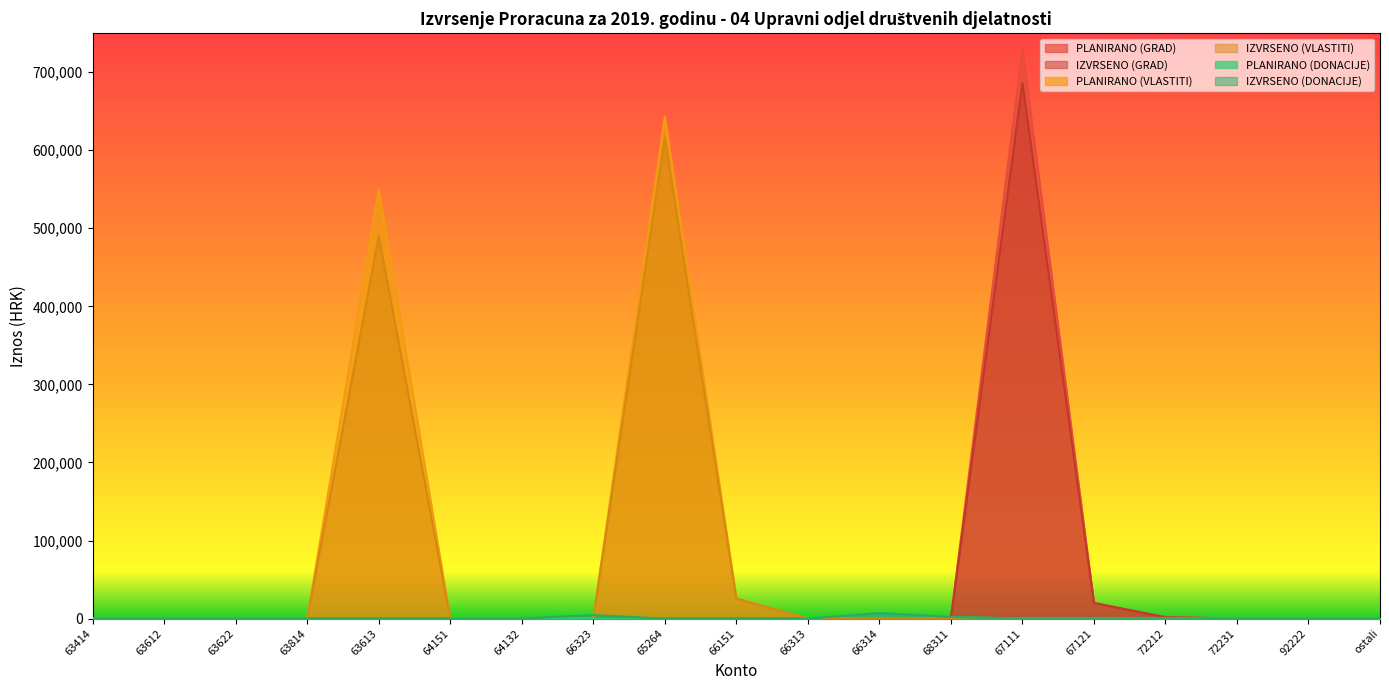

Rank the categories by IZVRSENO (DONACIJE) value from highest to lowest.

66314, 66323, 68311, 63414, 63612, 63622, 63814, 63613, 64151, 64132, 65264, 66151, 66313, 67111, 67121, 72212, 72231, 92222, ostali